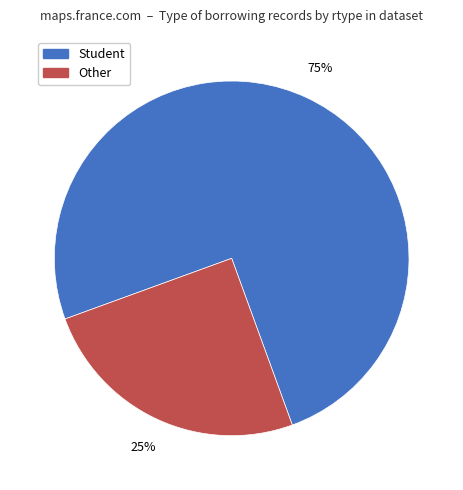

Is there any slice that represents more than half of the pie?

Yes